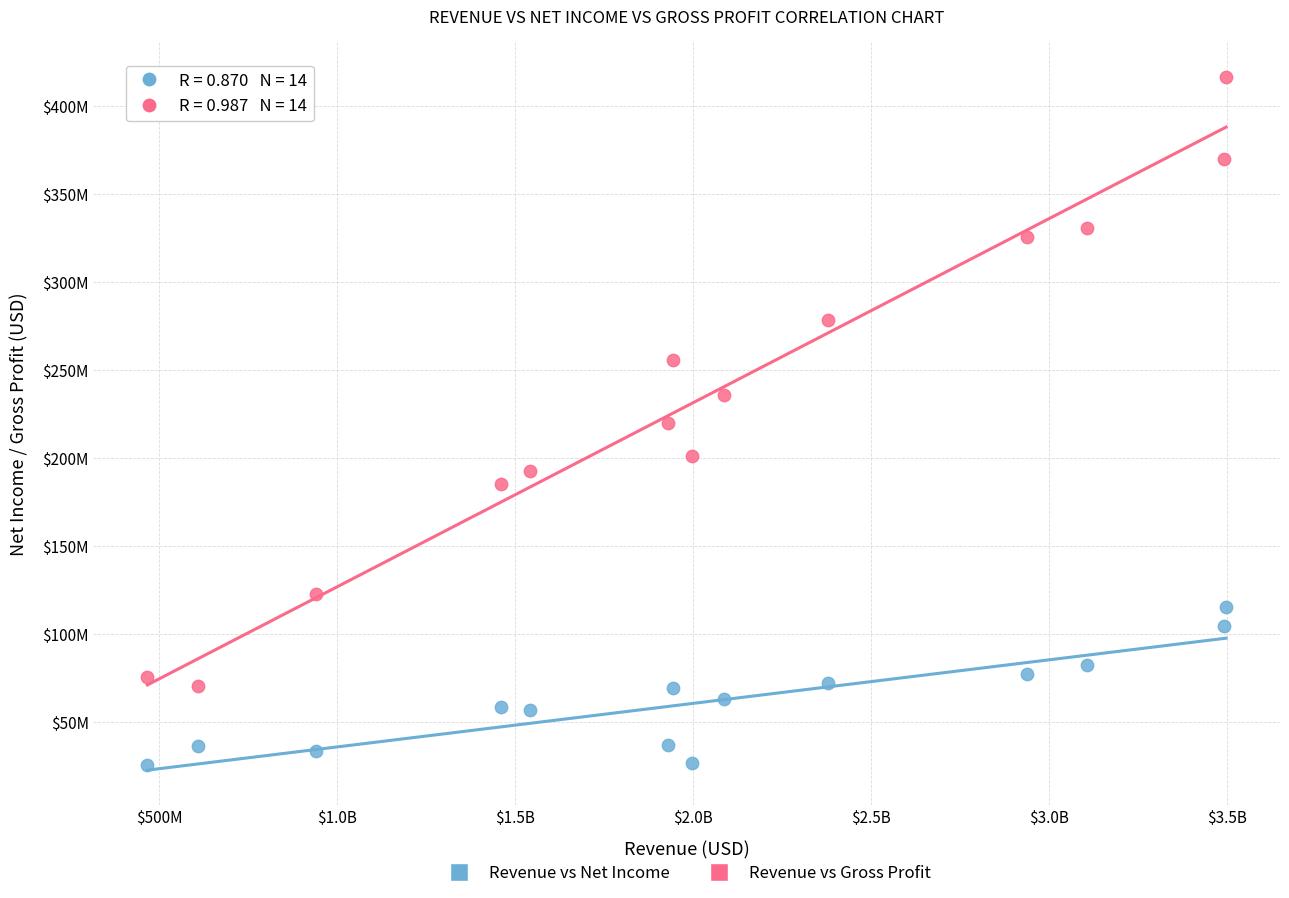

What are all the series names shown in the legend?

Revenue vs Net Income, Revenue vs Gross Profit